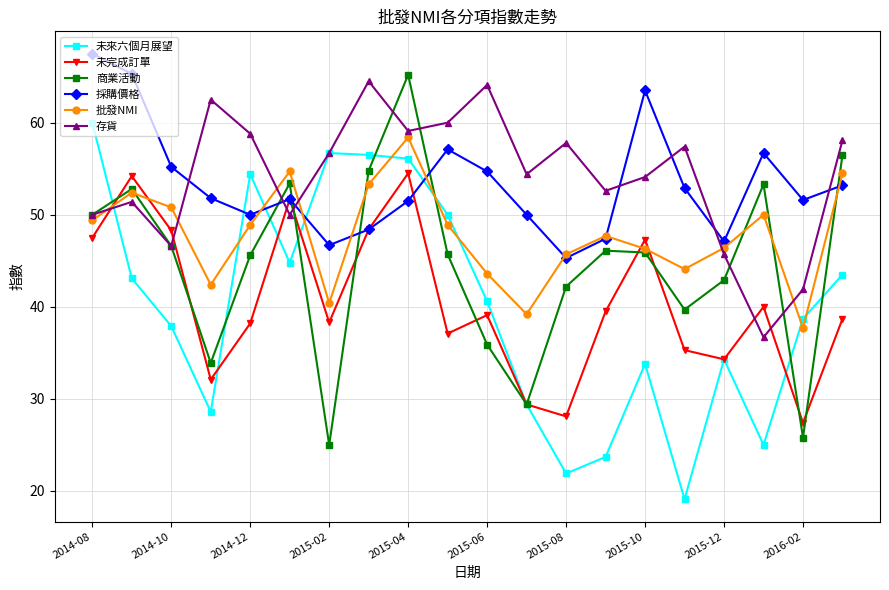

After their last crossing, which series has the higher values: 採購價格 or 存貨?

存貨